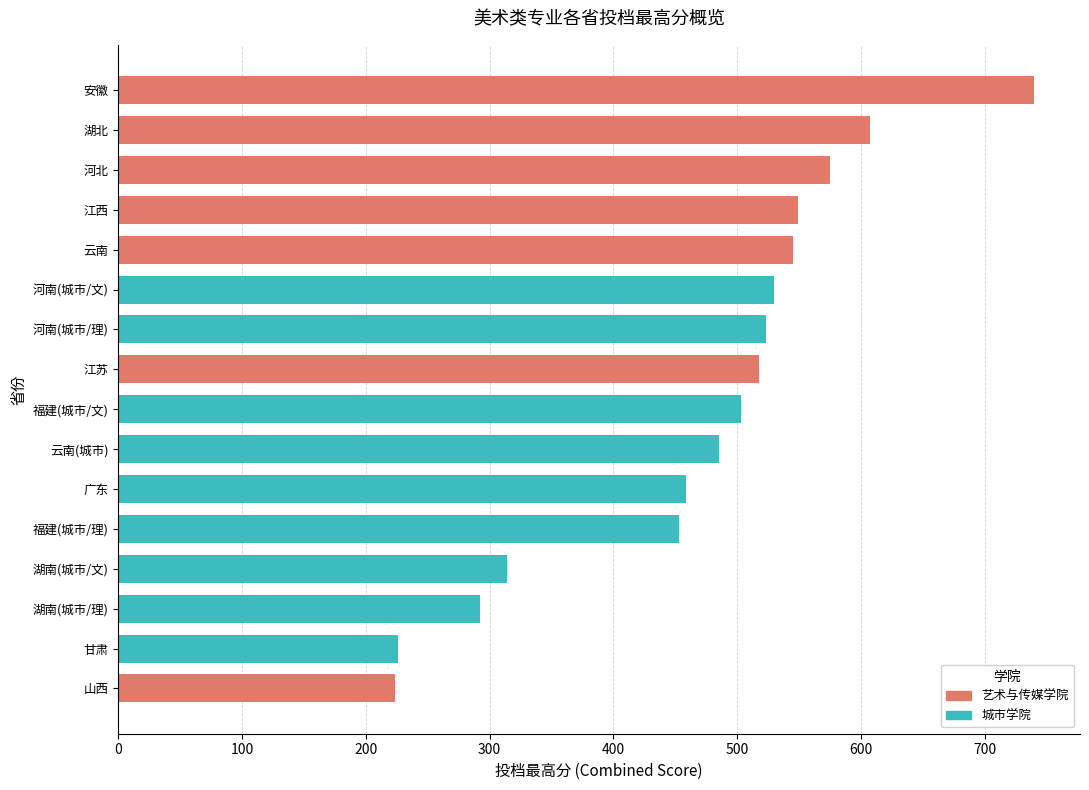

The chart shows a value of 76.5 at 湖南(城市/文). True or false?

False